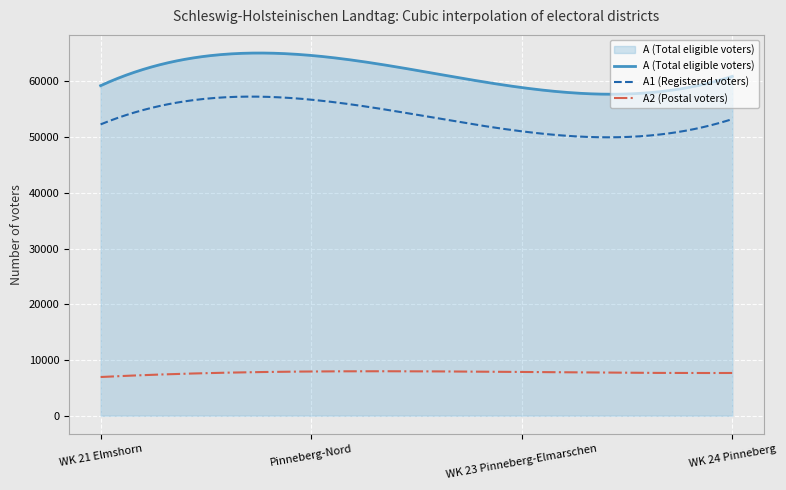

Which series has the largest total across all categories?

A (Total eligible voters)